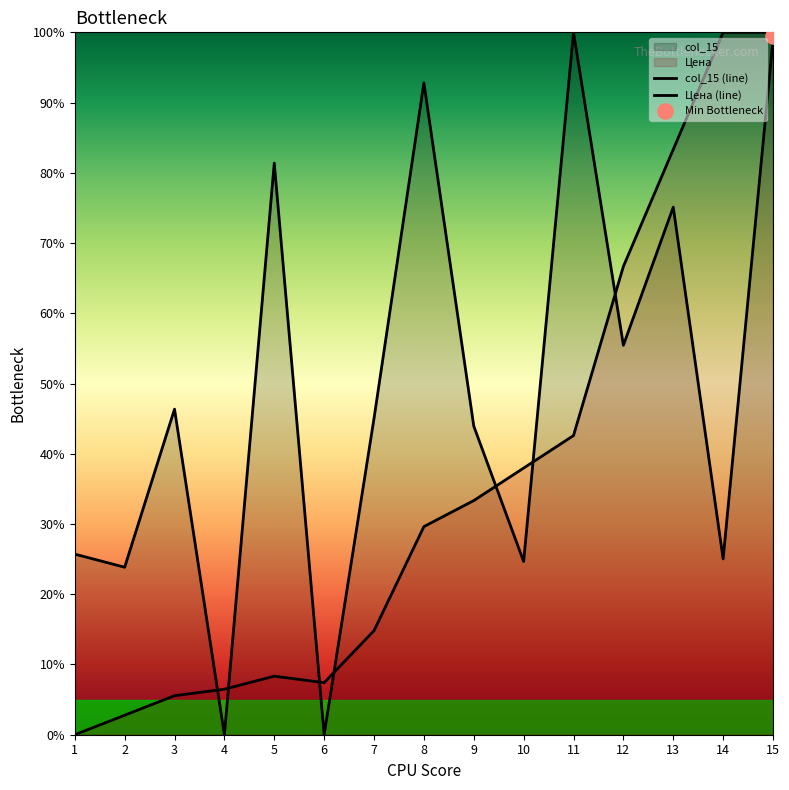

At which category is the sum across all series the highest?

15